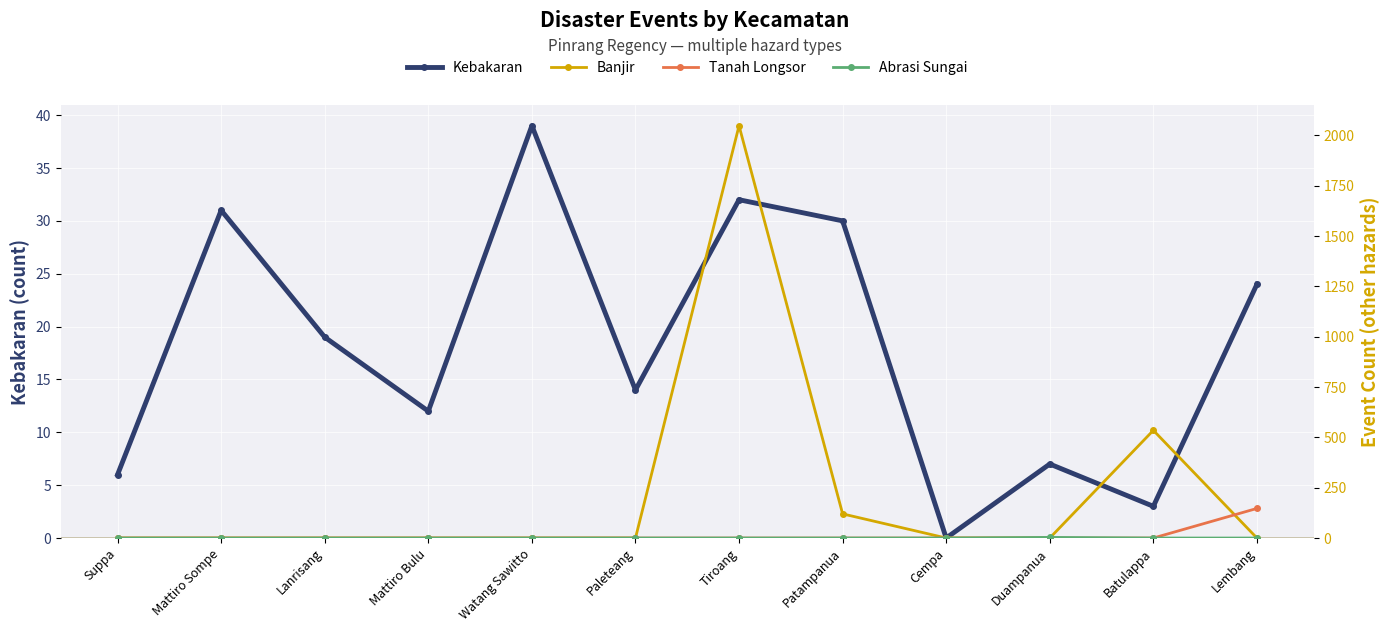

Does the chart display data point markers on the line(s)?

Yes